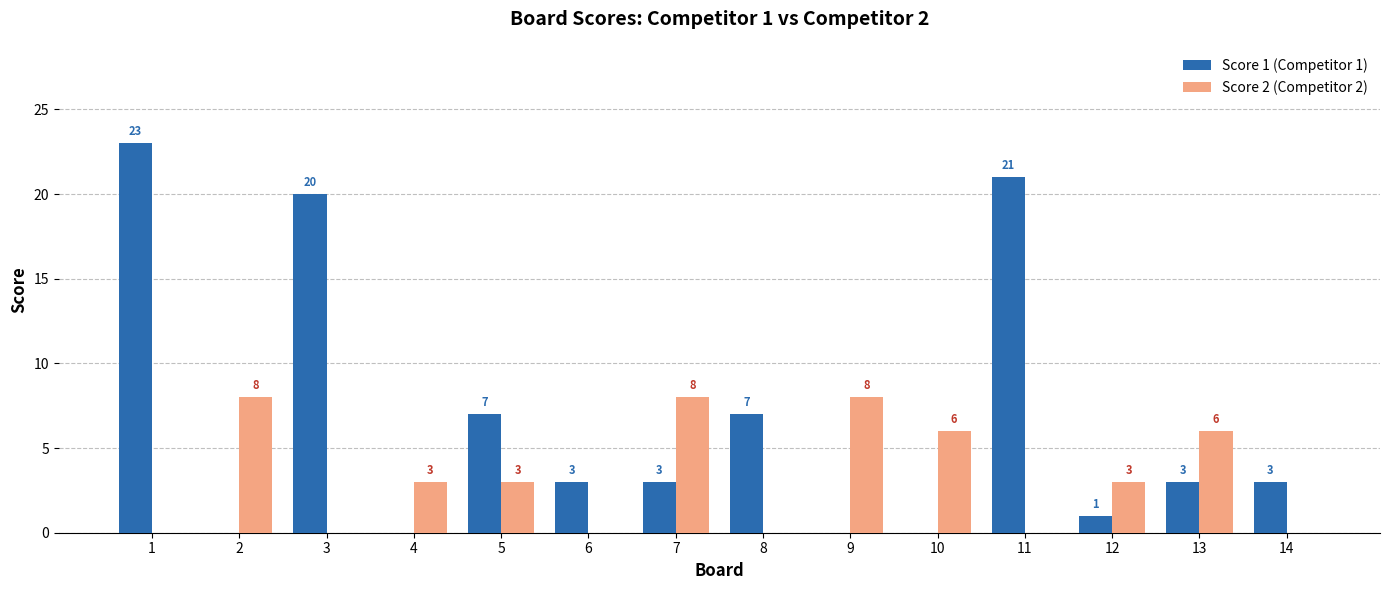

Reading left to right, extract all data points from this chart.

Score 1 (Competitor 1): 23	0	20	0	7	3	3	7	0	0	21	1	3	3
Score 2 (Competitor 2): 0	8	0	3	3	0	8	0	8	6	0	3	6	0